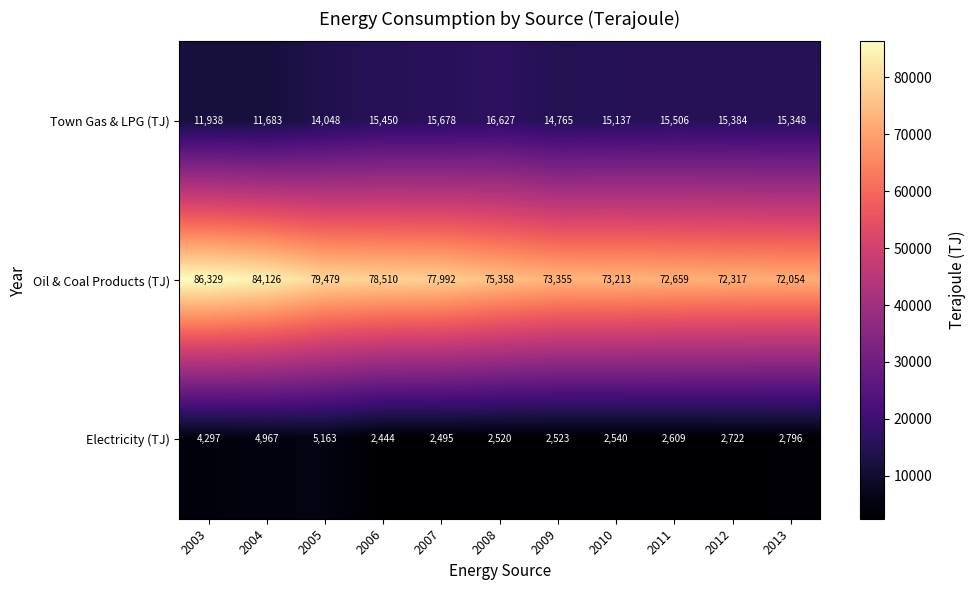

What is the smallest value displayed?

2444